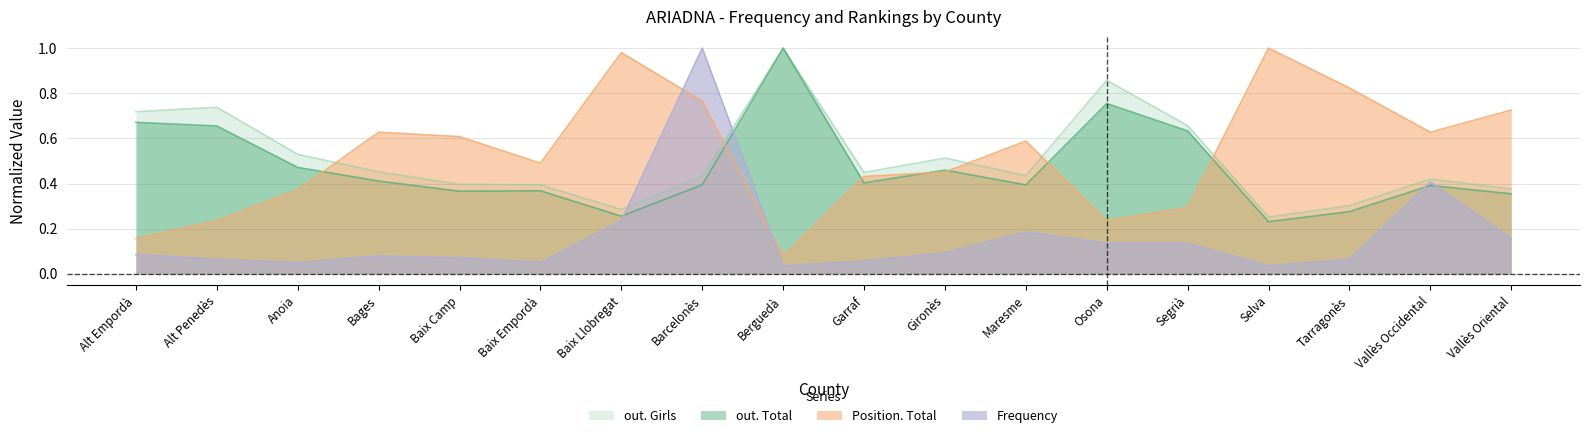

At how many categories does at least one series exceed 0?

18